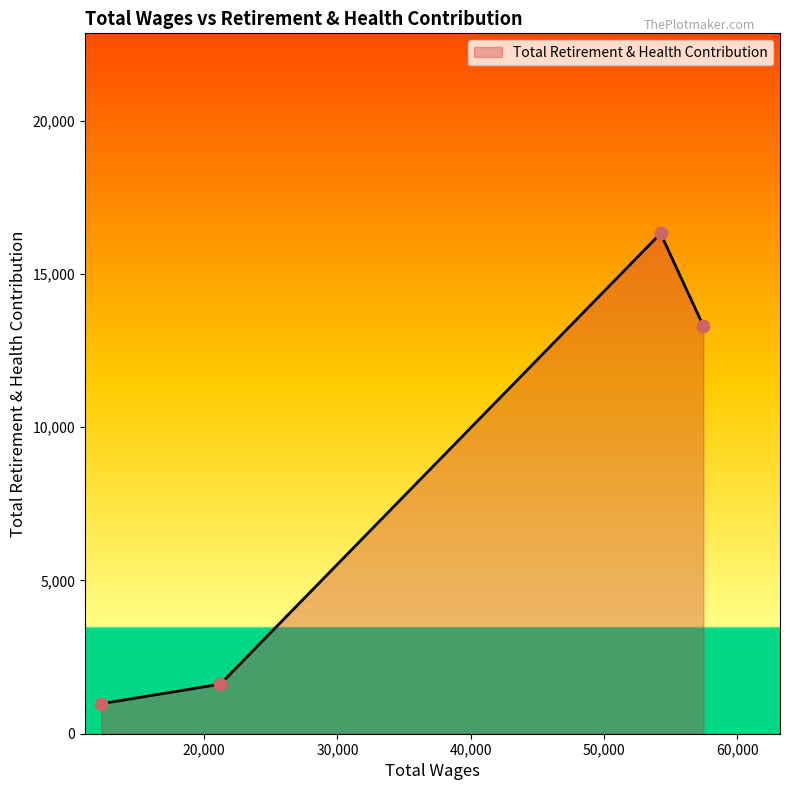

What is the difference between the second highest and minimum values?

12321